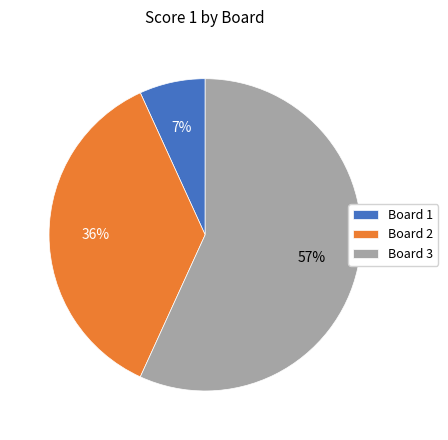

To the nearest percent, what portion does Board 2 represent?

36%